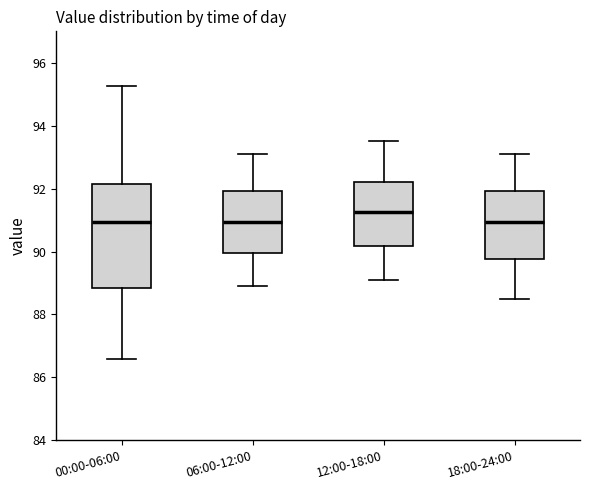

Reading left to right, read every box against the y-axis: the position of its median line, the range the box covers, and the ends of its whiskers. The values are not printed on the chart, so give them approximately, as read against the axis.

00:00-06:00: median 91.0, box 88.8 to 92.2, whiskers 86.6 to 95.2
06:00-12:00: median 91.0, box 90.0 to 92.0, whiskers 89.0 to 93.2
12:00-18:00: median 91.2, box 90.2 to 92.2, whiskers 89.2 to 93.6
18:00-24:00: median 91.0, box 89.8 to 92.0, whiskers 88.6 to 93.2